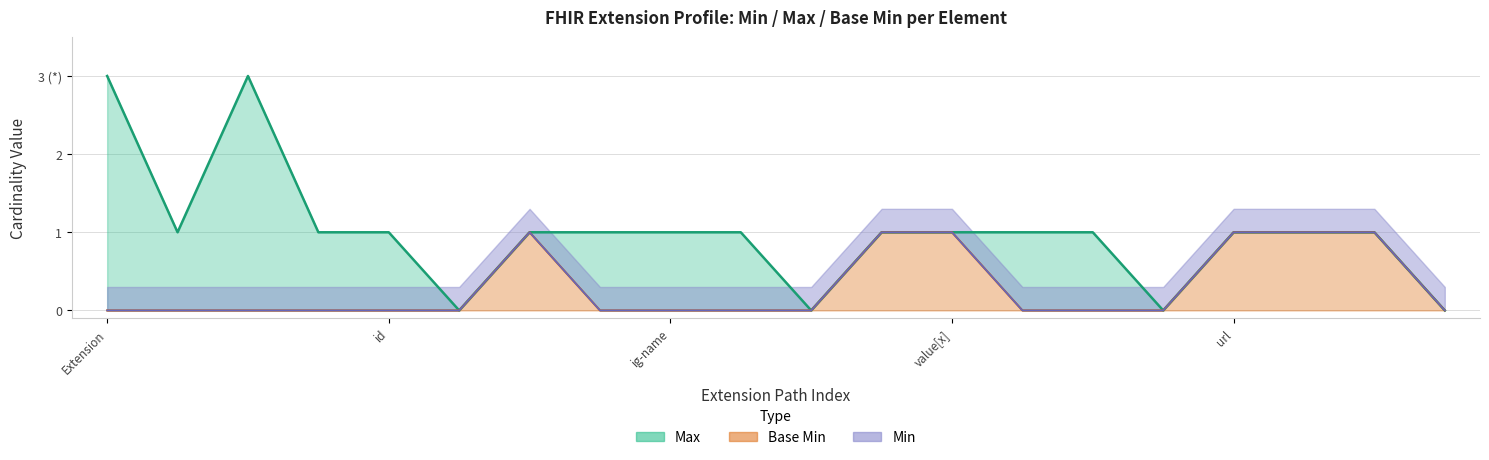

What is the label of the 8th point from the right?

value[x]